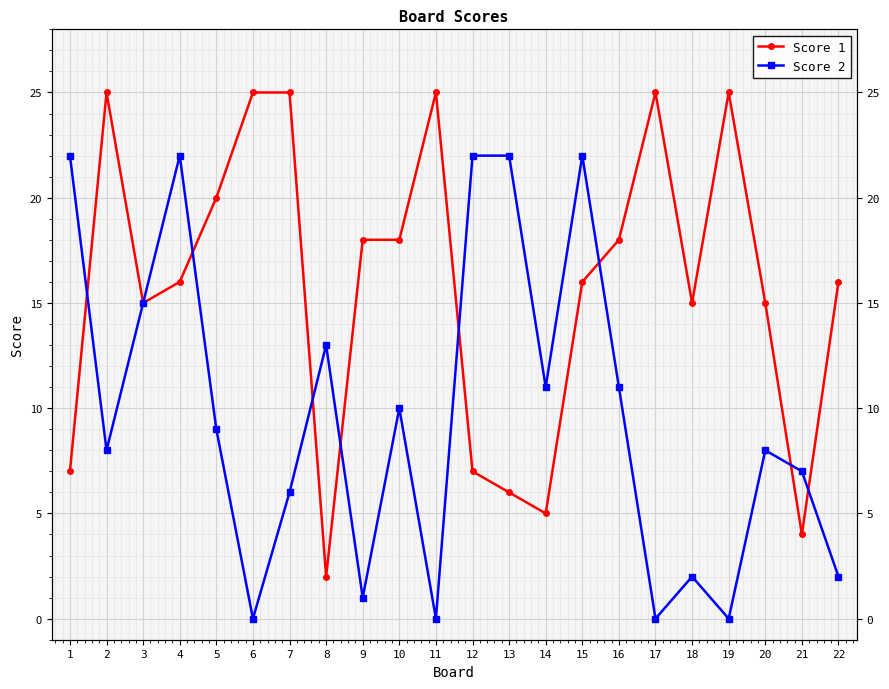

Where is the first local minimum for Score 1?

3